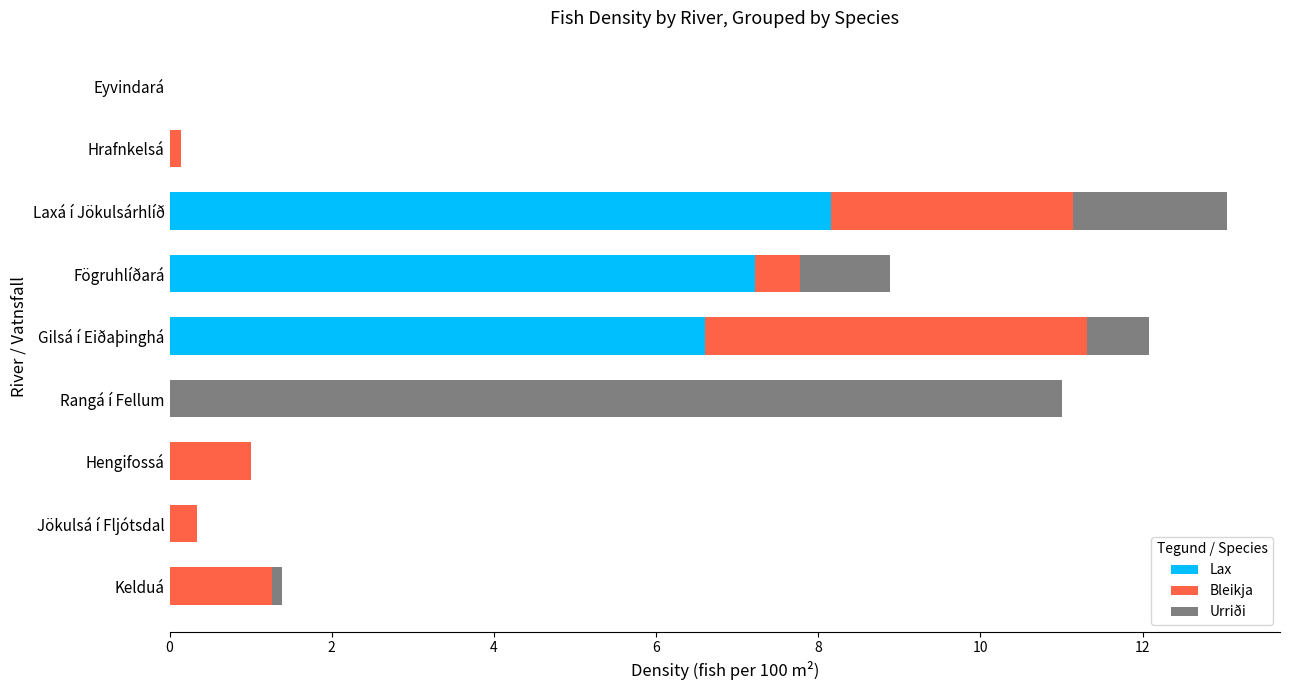

What are all the series names shown in the legend?

Lax, Bleikja, Urriði